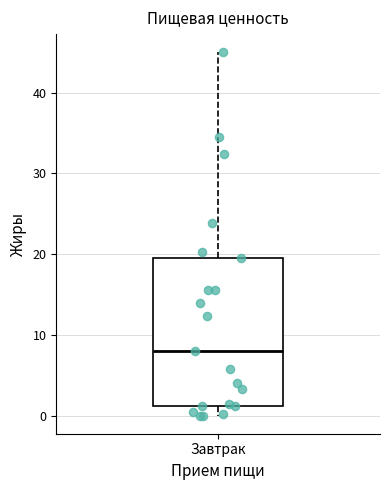

Transcribe this box plot: give where the median line is, the range the box spans, and where the two whiskers end, as read against the y-axis. The values are not printed on the chart, so give them approximately, as read against the axis.

median 8, box 1 to 20, whiskers 0 to 45